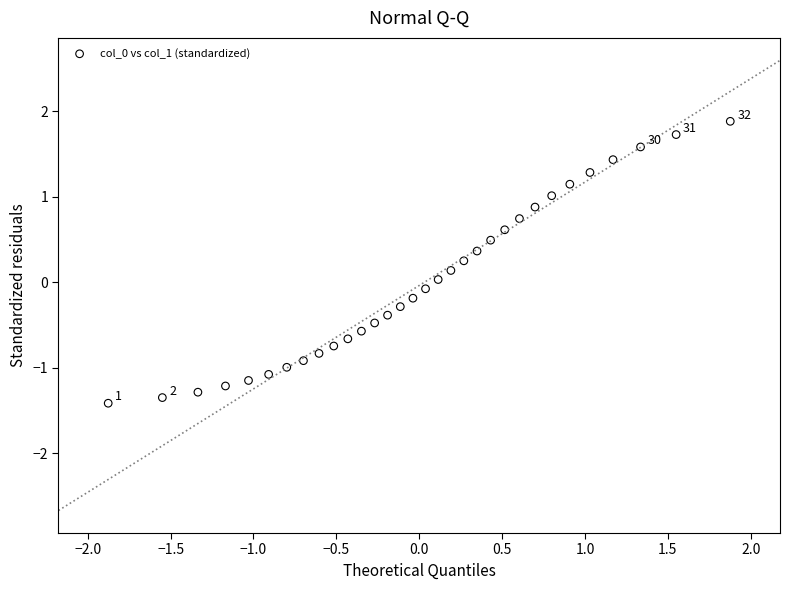

What is the range of Y values (max minus min)?

3.3